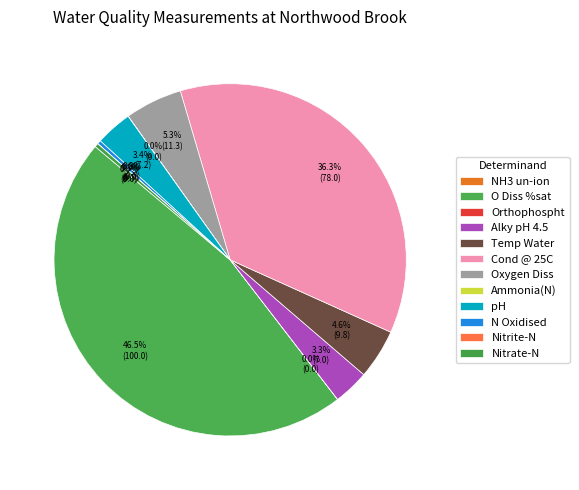

To the nearest percent, what percentage of the pie is Cond @ 25C?

36%